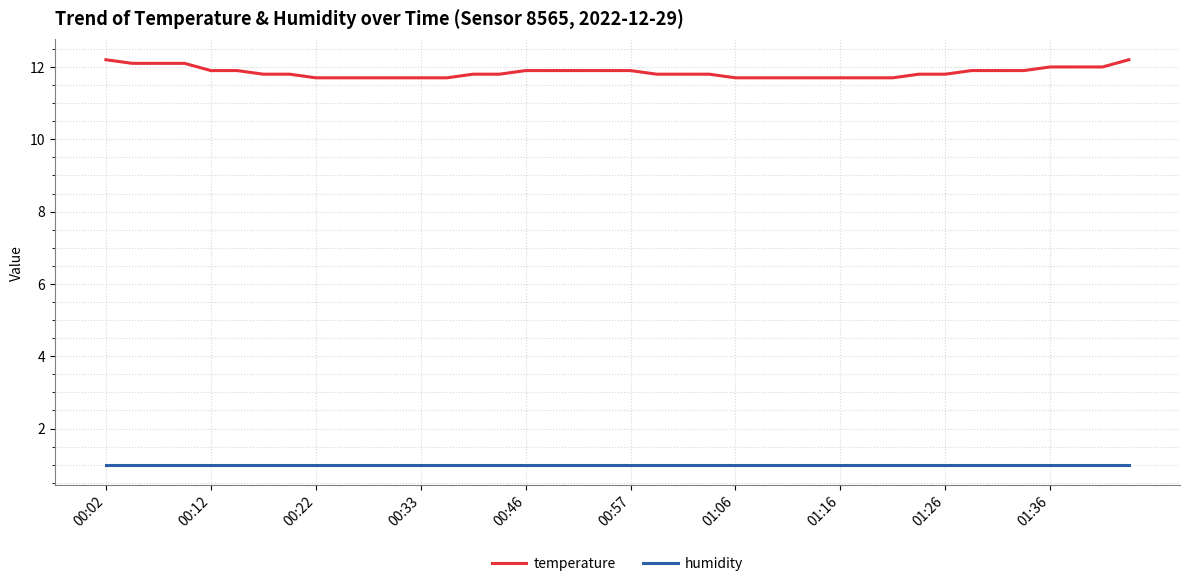

How many series are shown in this chart?

2